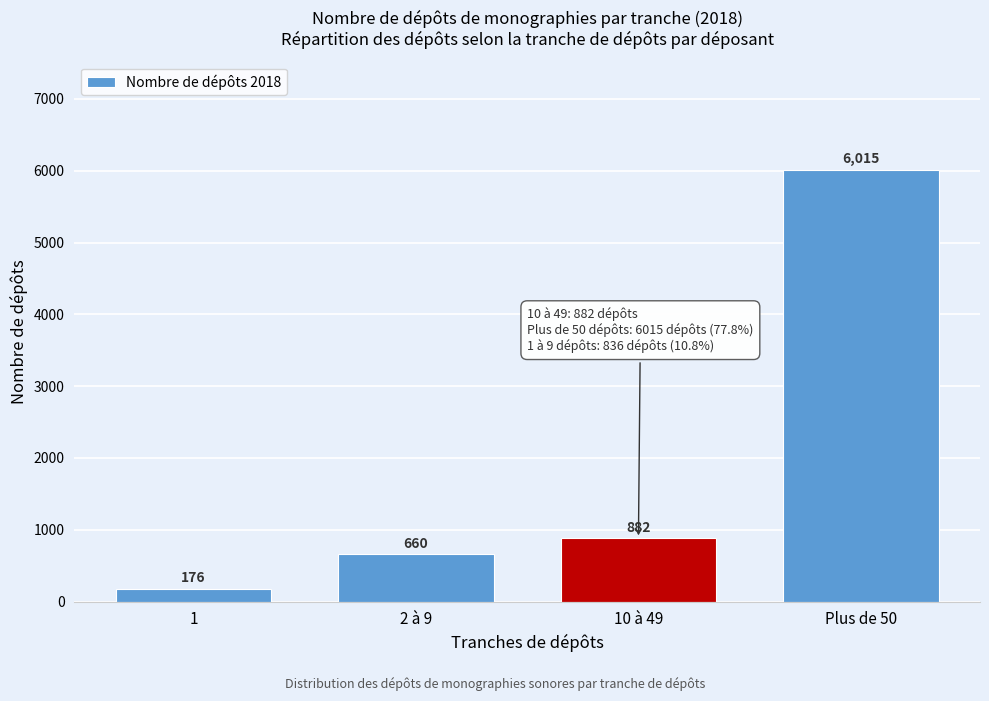

Reading left to right, transcribe all the data shown in this chart.

1=176	2 à 9=660	10 à 49=882	Plus de 50=6015